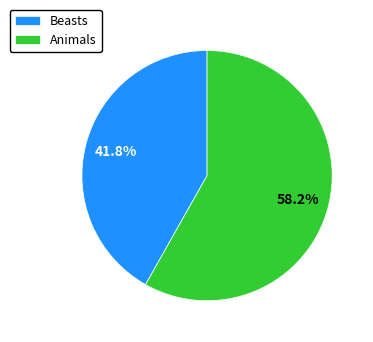

Which has a higher value, Beasts or Animals?

Animals